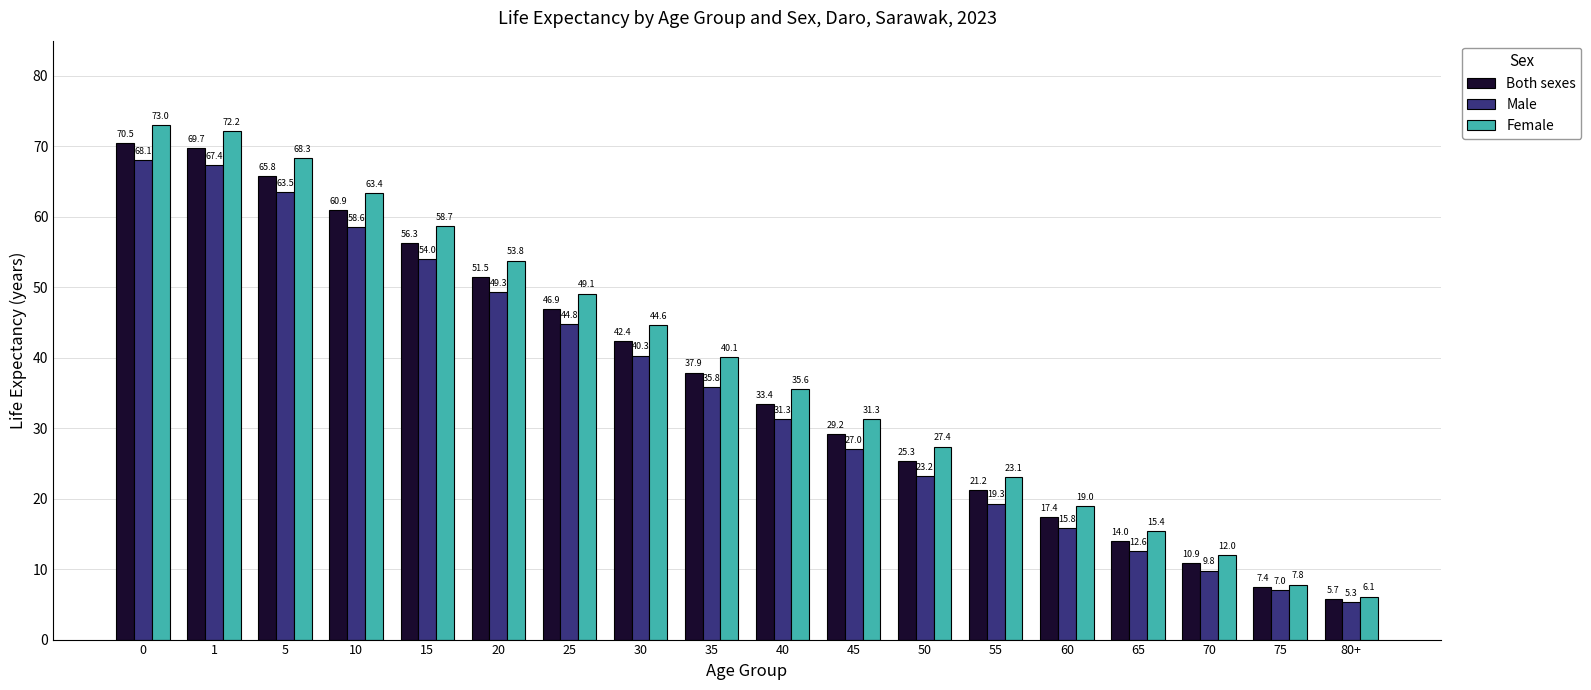

Where is Female nearest to the value 39?

35